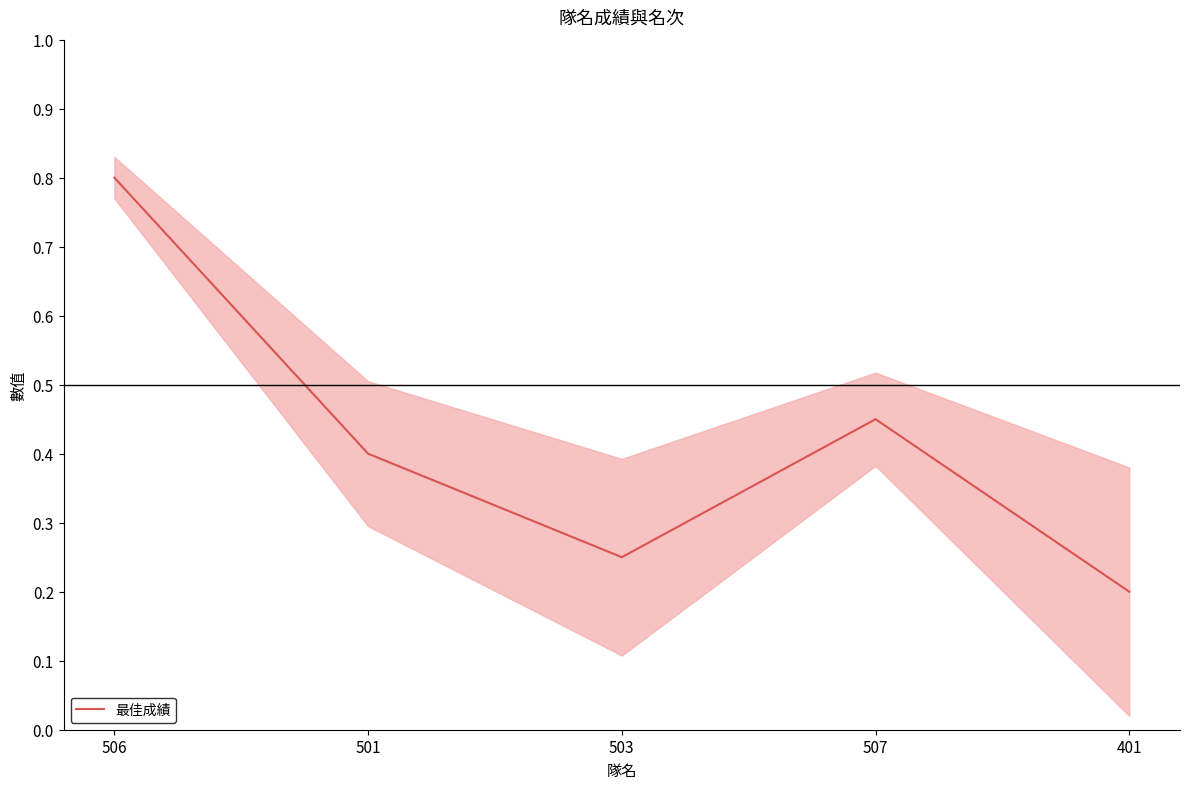

What is the label of the 2nd point from the left?

501